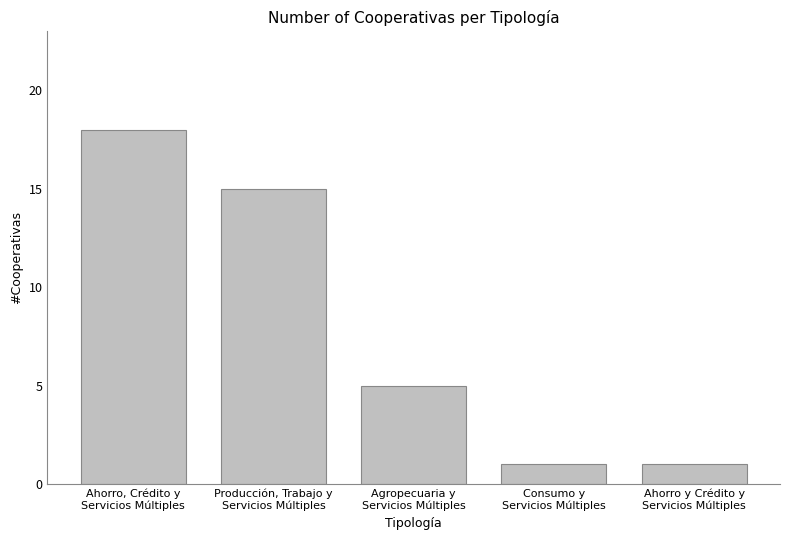

What is the ratio of the value at Consumo y
Servicios Múltiples to the value at Ahorro, Crédito y
Servicios Múltiples?

0.1